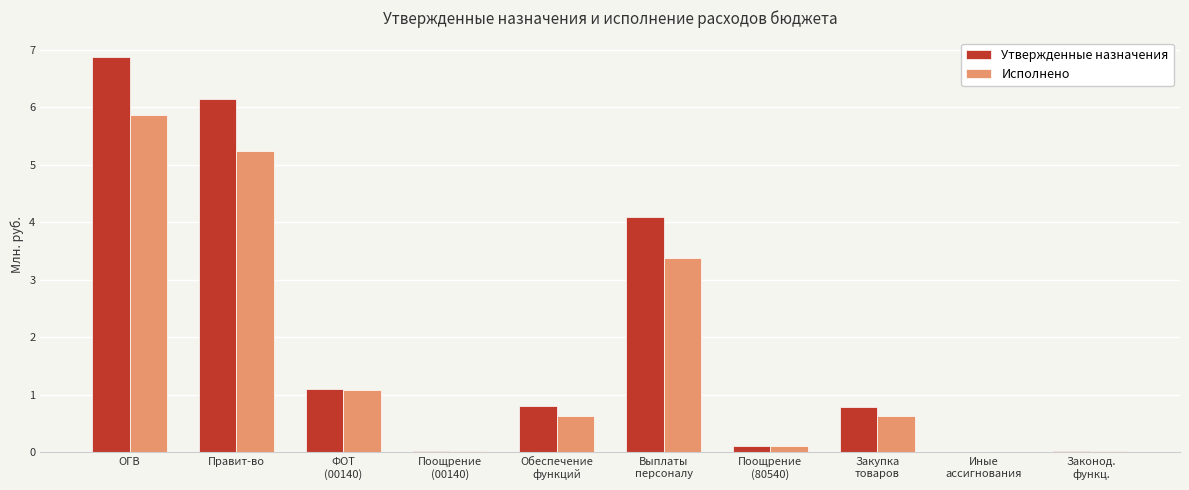

What is the sum of all Исполнено values?

17.0